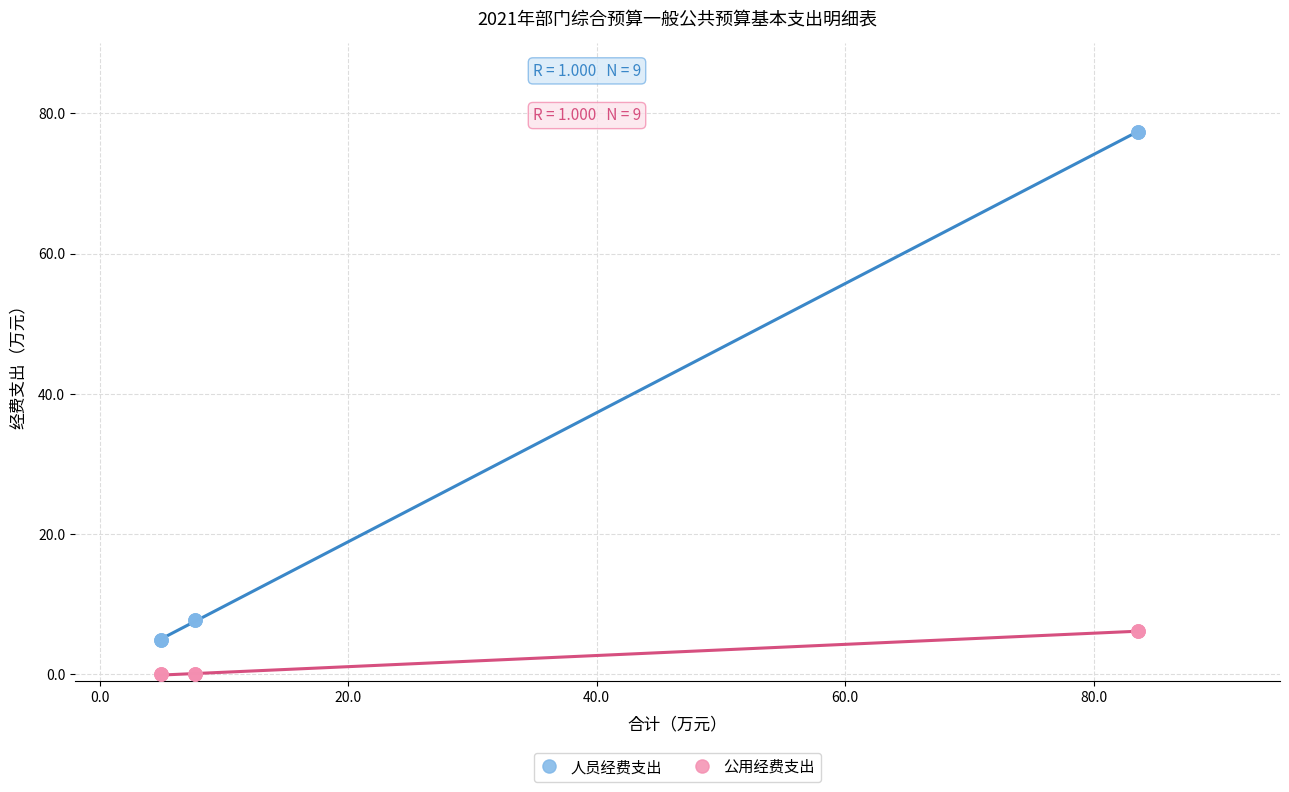

Which series has the widest spread of Y values?

人员经费支出